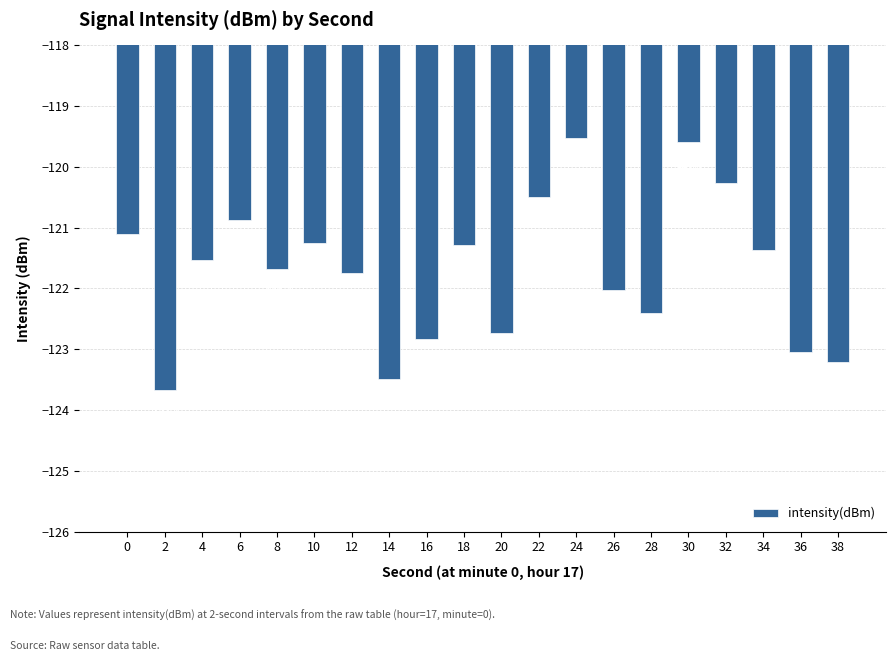

True or false: the data shows -180.5 at 22.

False